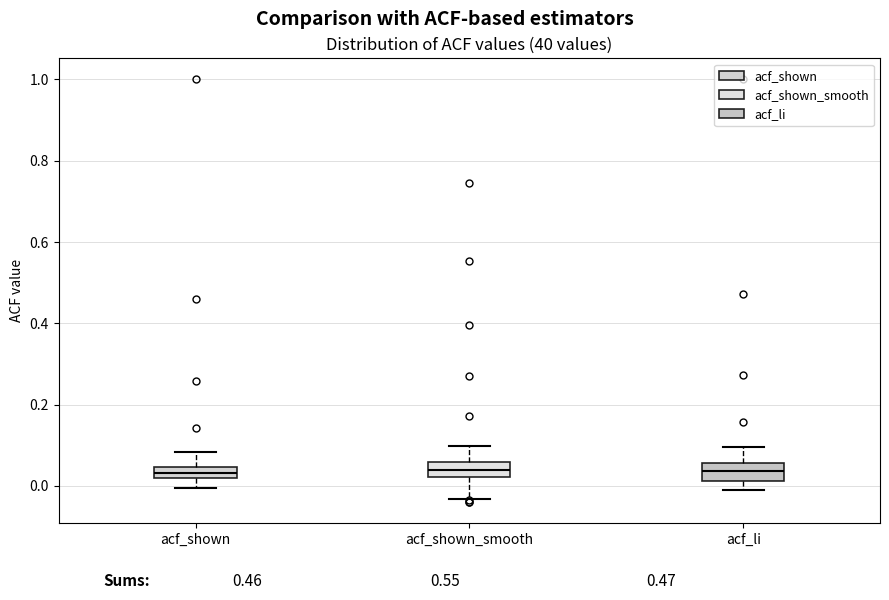

Where is the upper edge of the box for acf_shown_smooth on the y-axis? The values are not printed on the chart, so give them approximately, as read against the axis.

0.06